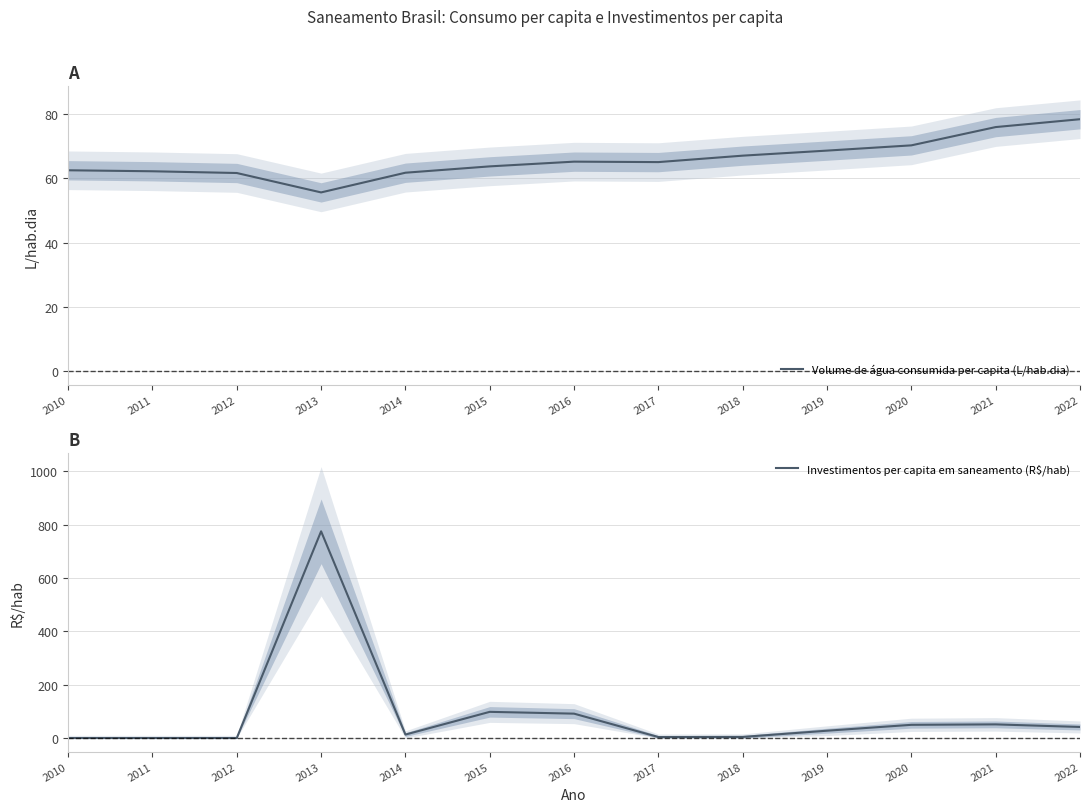

True or false: Investimentos per capita em saneamento (R$/hab) and Volume de água consumida per capita (L/hab.dia) intersect in this chart.

True